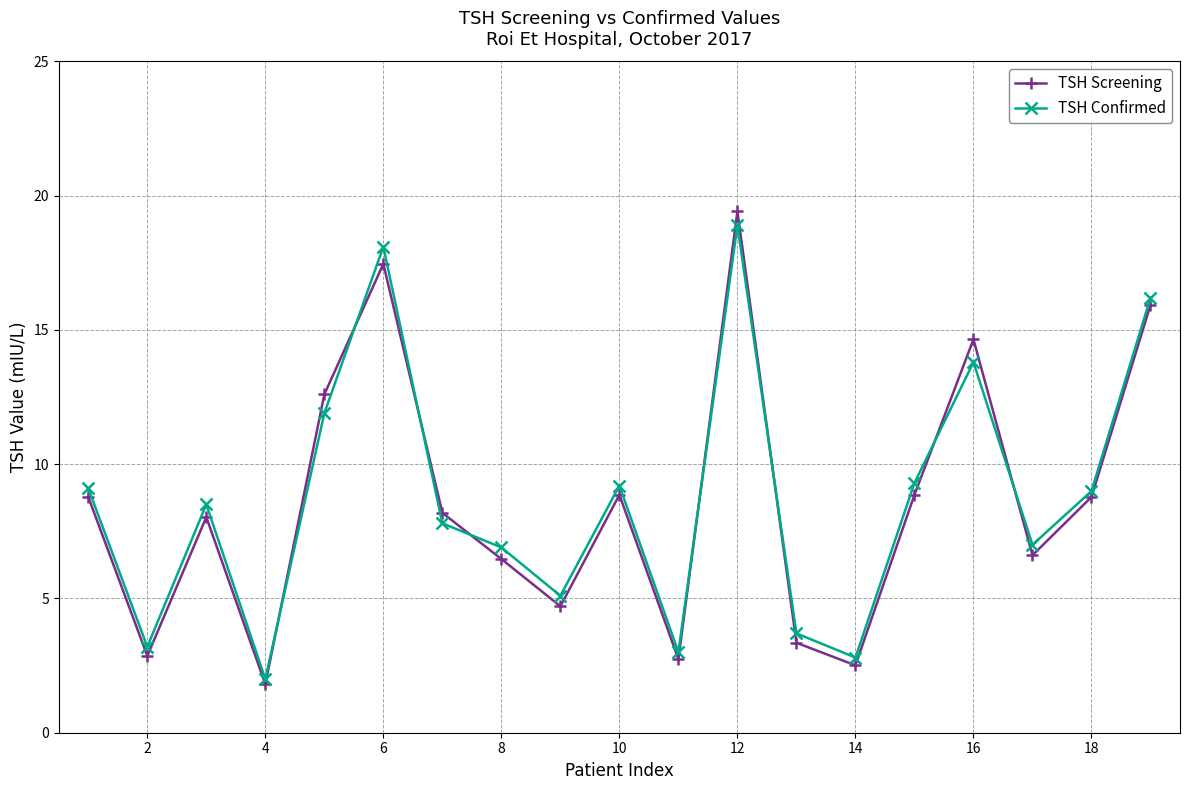

What is the average value of the TSH Confirmed series?

8.7